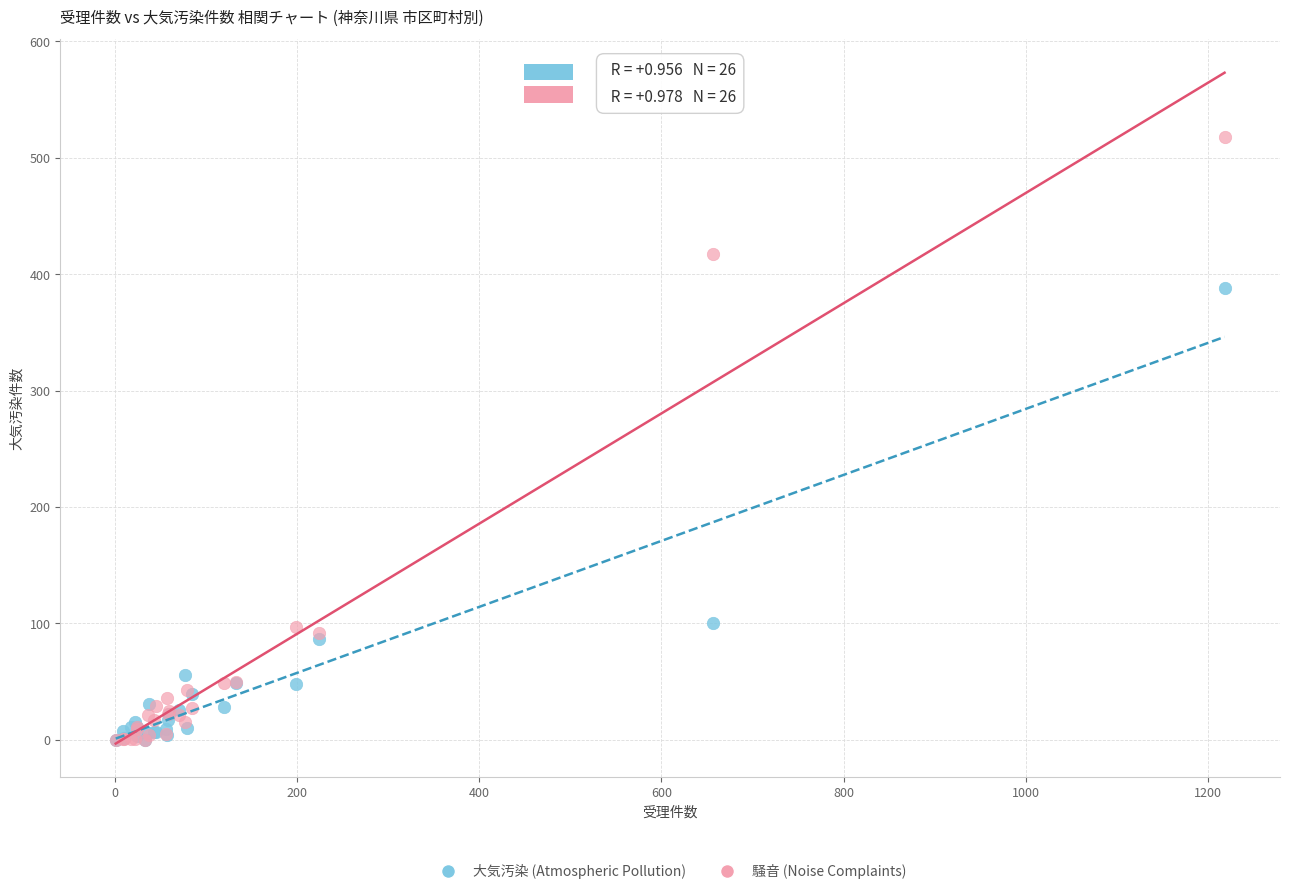

In the 騒音 (Noise Complaints) series, what Y value is closest to 259?

417